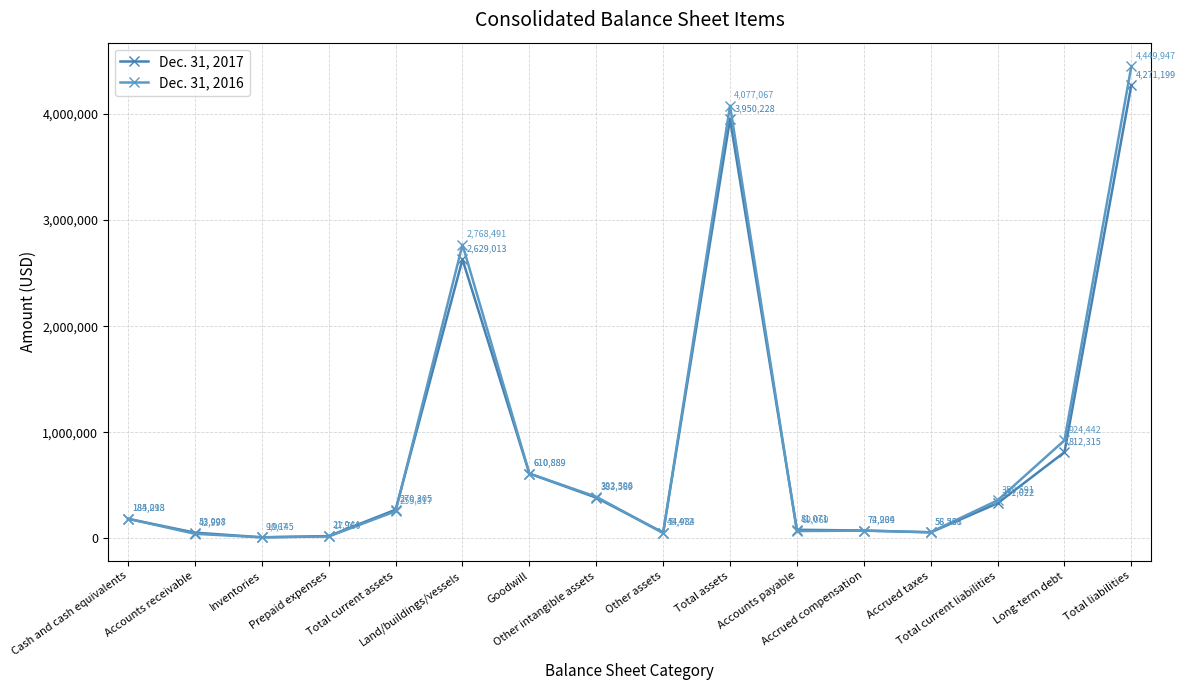

How many data points in Dec. 31, 2017 are less than 270305?

8